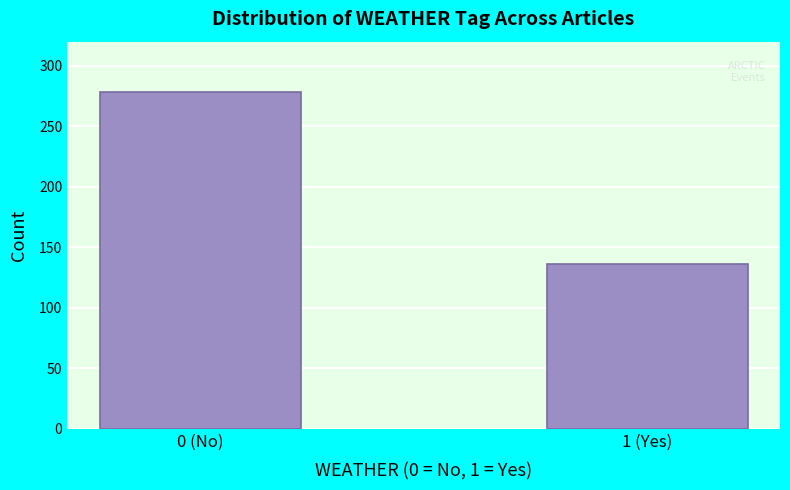

Reading right to left, extract all data points from this chart.

136	278